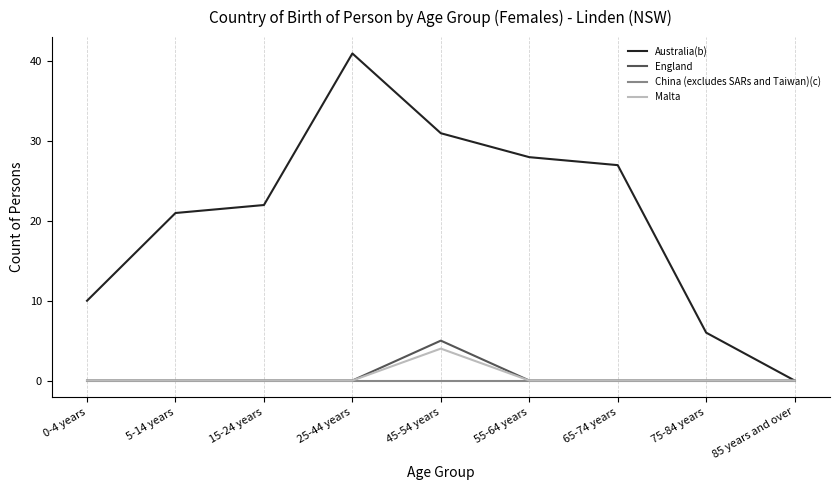

Rank the categories by Australia(b) value from lowest to highest.

85 years and over, 75-84 years, 0-4 years, 5-14 years, 15-24 years, 65-74 years, 55-64 years, 45-54 years, 25-44 years